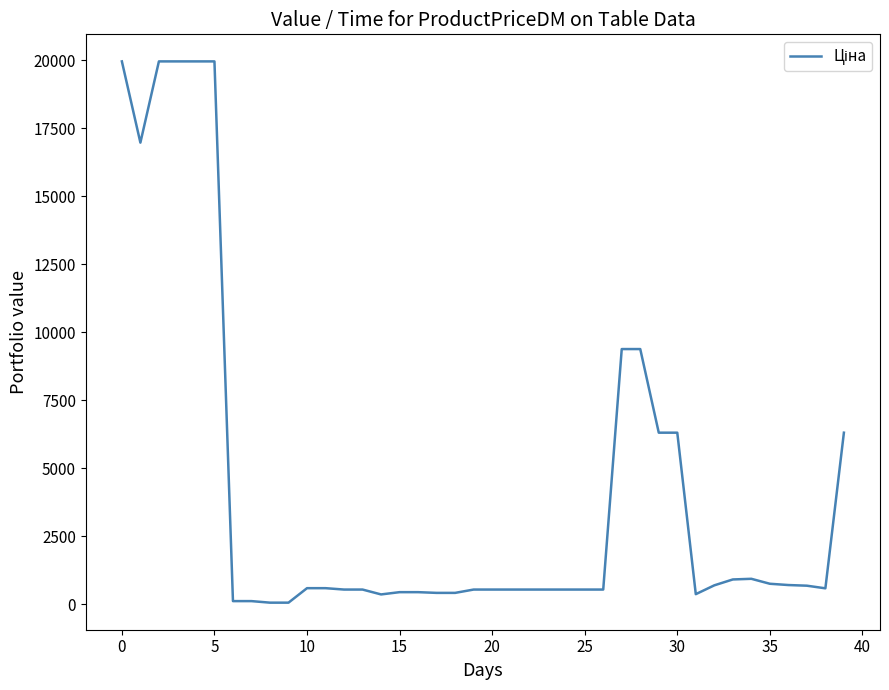

What is the greatest value displayed?

19964.2